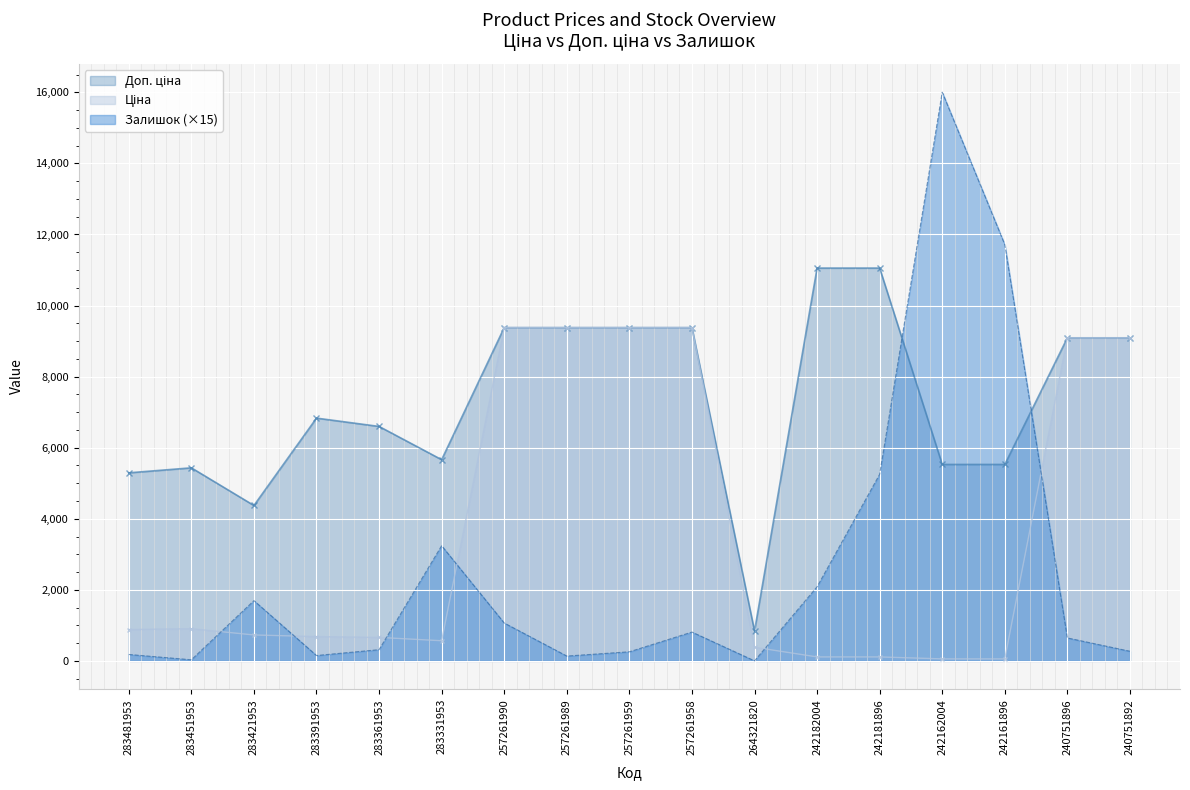

Which series ends up on top after the final intersection of Залишок and Доп. ціна?

Доп. ціна